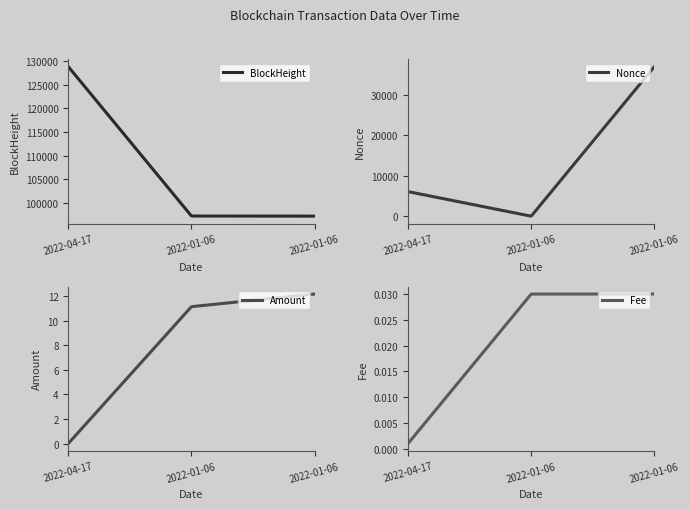

The value of BlockHeight at 2022-01-06 12:06 is 97246.0. True or false?

True